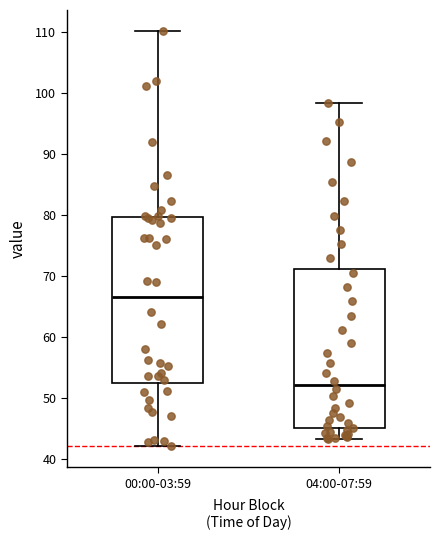

Which box has the lowest median line?

04:00-07:59